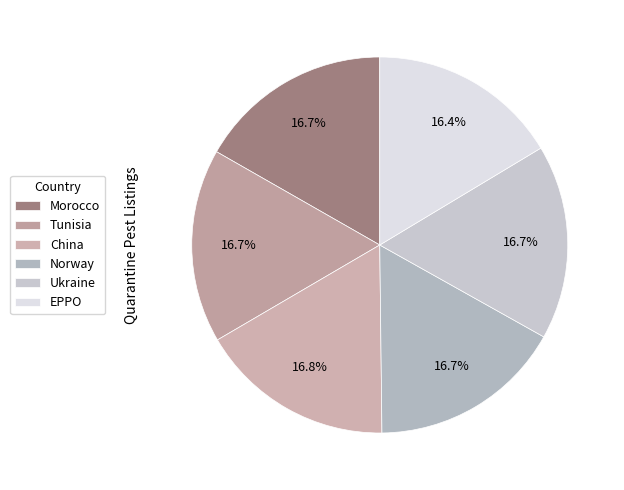

Is the sum of Ukraine and Norway greater than half?

No